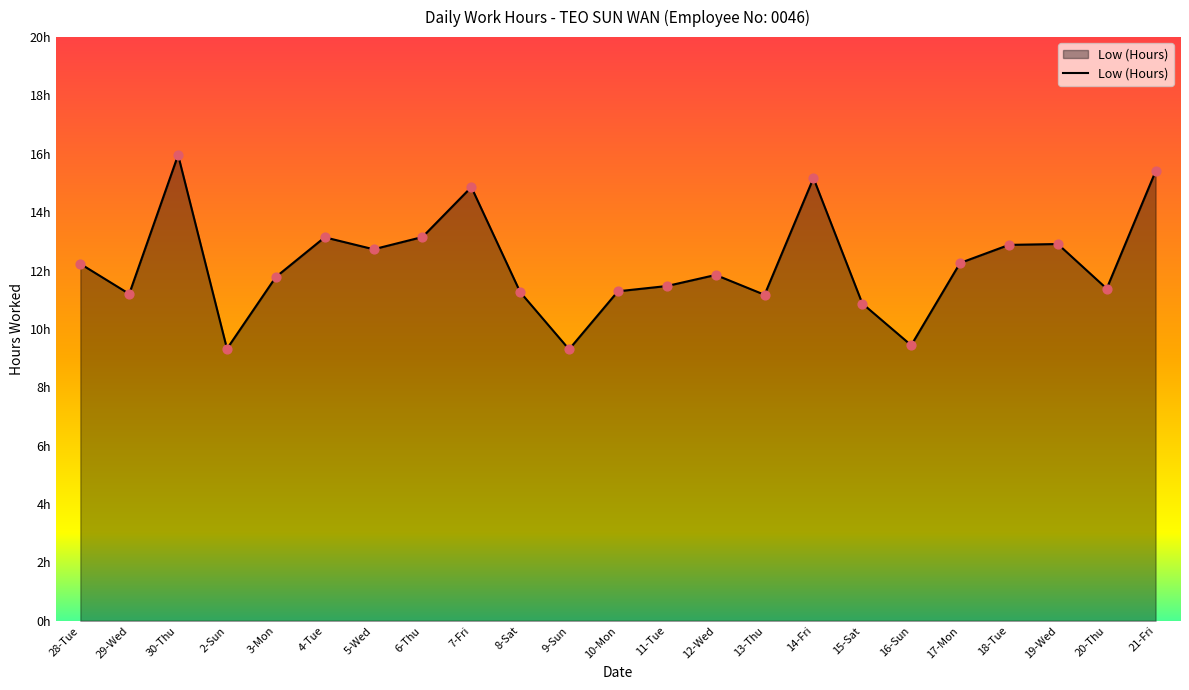

Does the chart have visible grid lines?

No